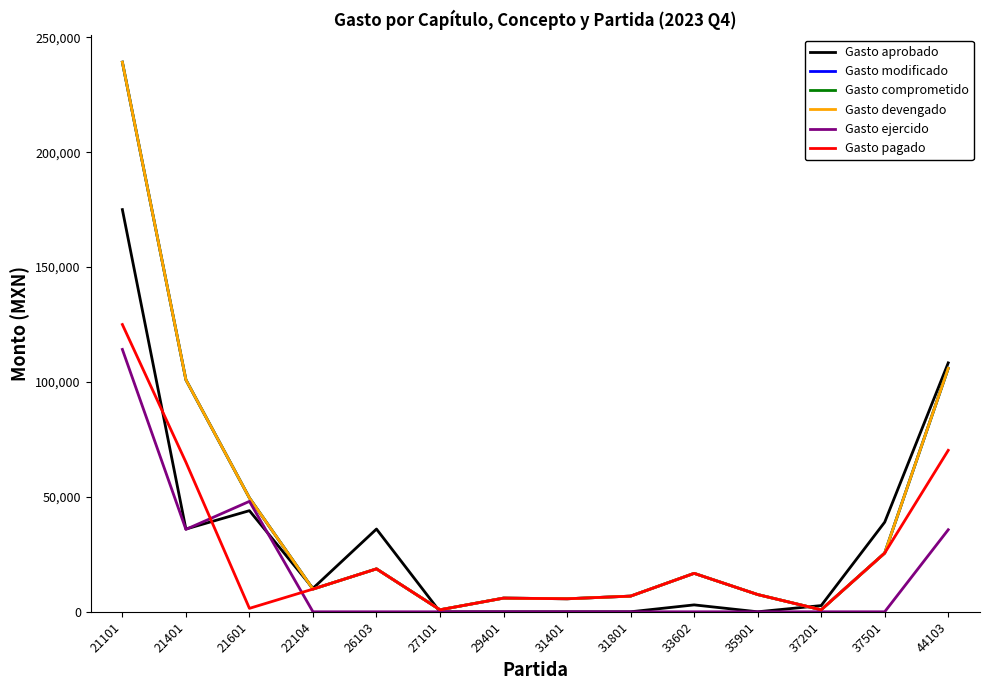

Does the chart have visible grid lines?

No